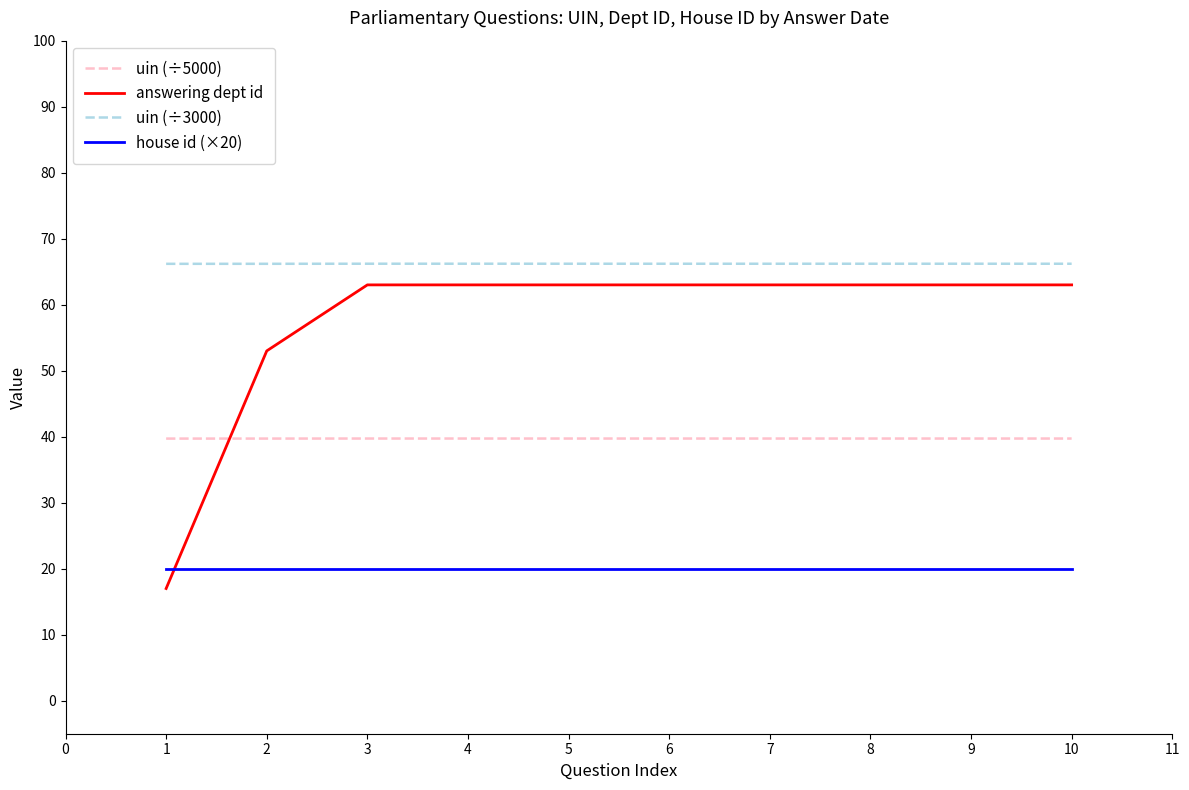

Rank the series by their average value, from lowest to highest.

house id (×20), uin (÷5000), answering dept id, uin (÷3000)